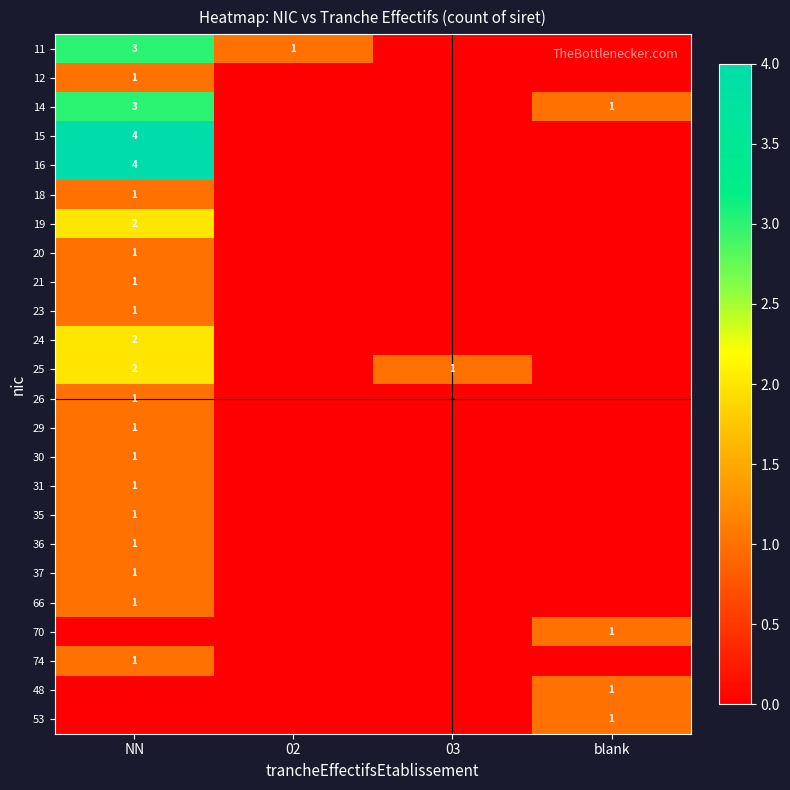

True or false: 23 has a value of 1 at NN.

True